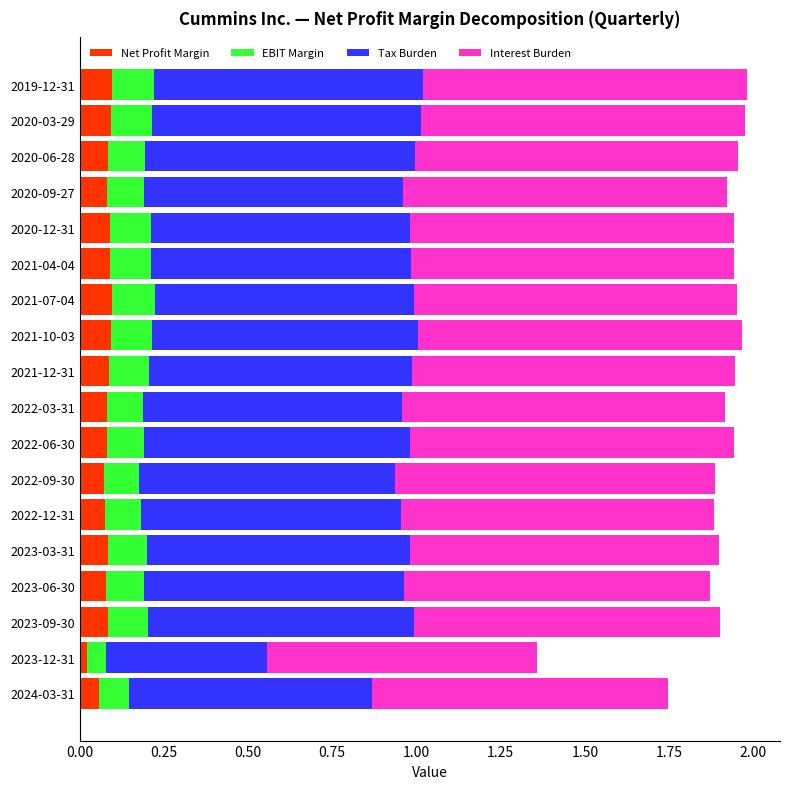

True or false: Net Profit Margin has a value of 0.1 at 2023-09-30.

True